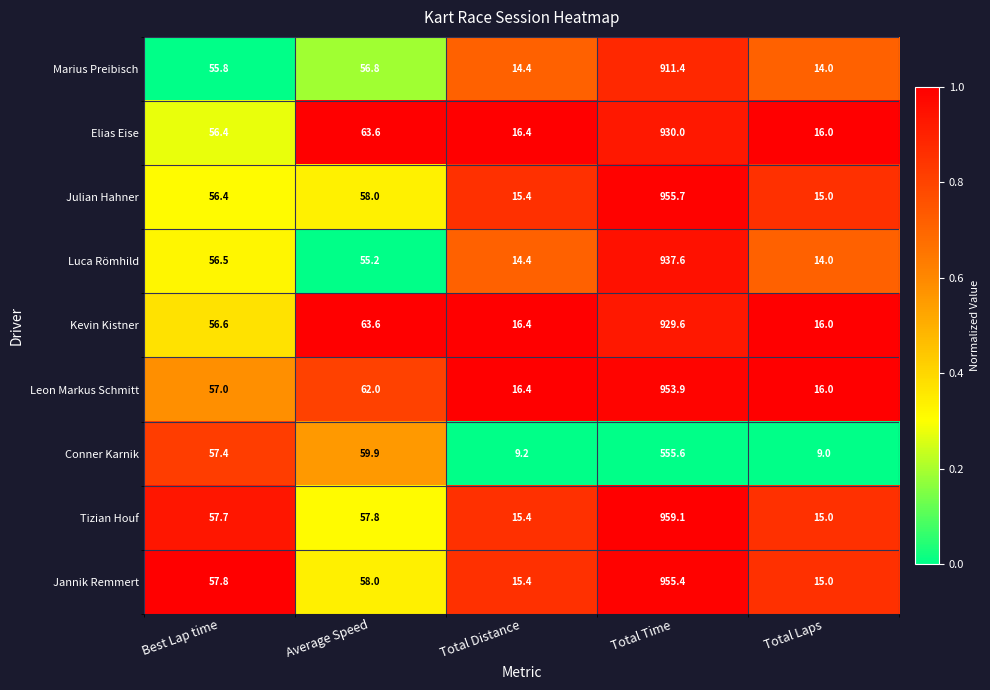

What value does the Marius Preibisch series have at Total Distance?

14.4